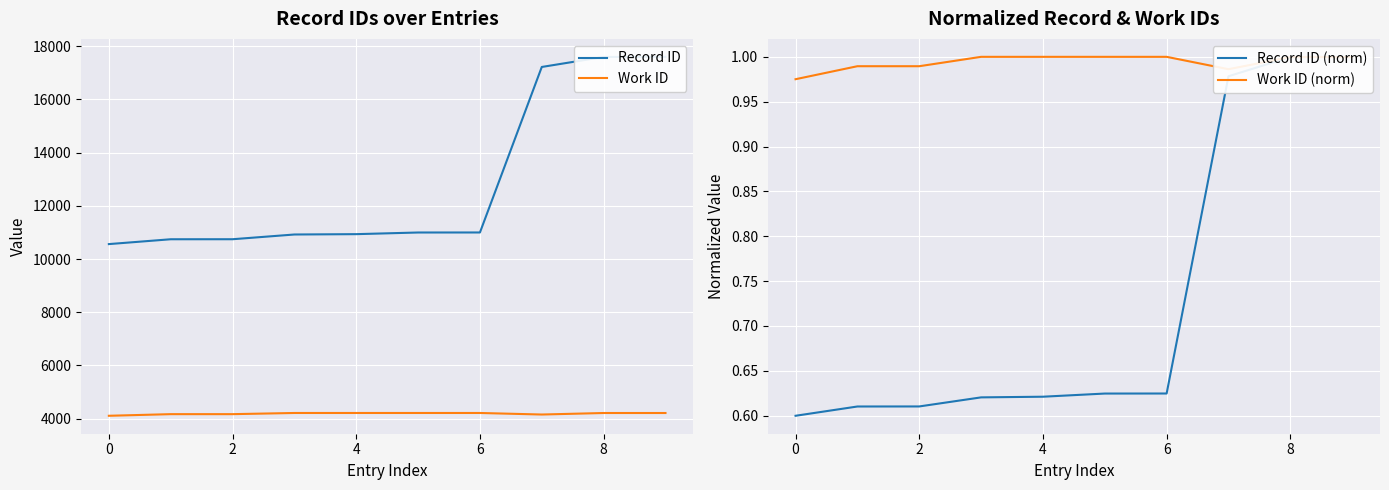

Which category has the highest value across all series?

9